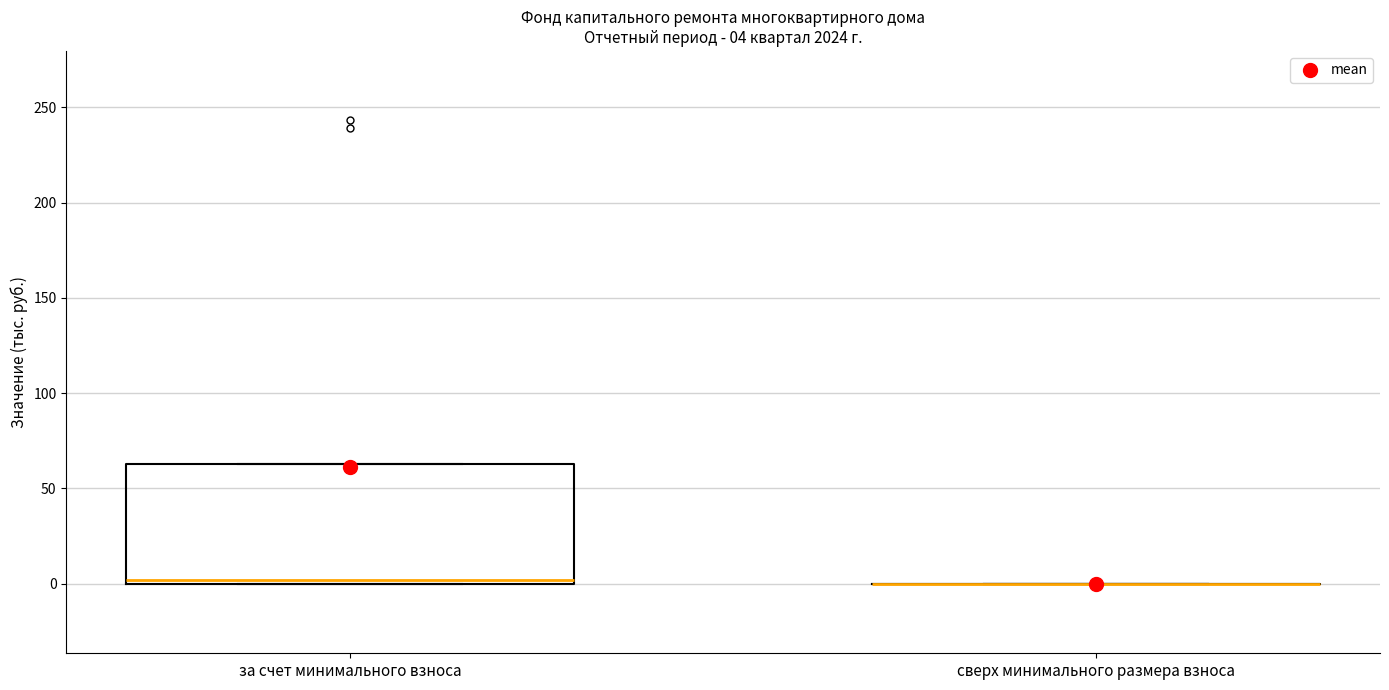

Which box is the tallest, from its lower edge to its upper edge?

за счет минимального взноса